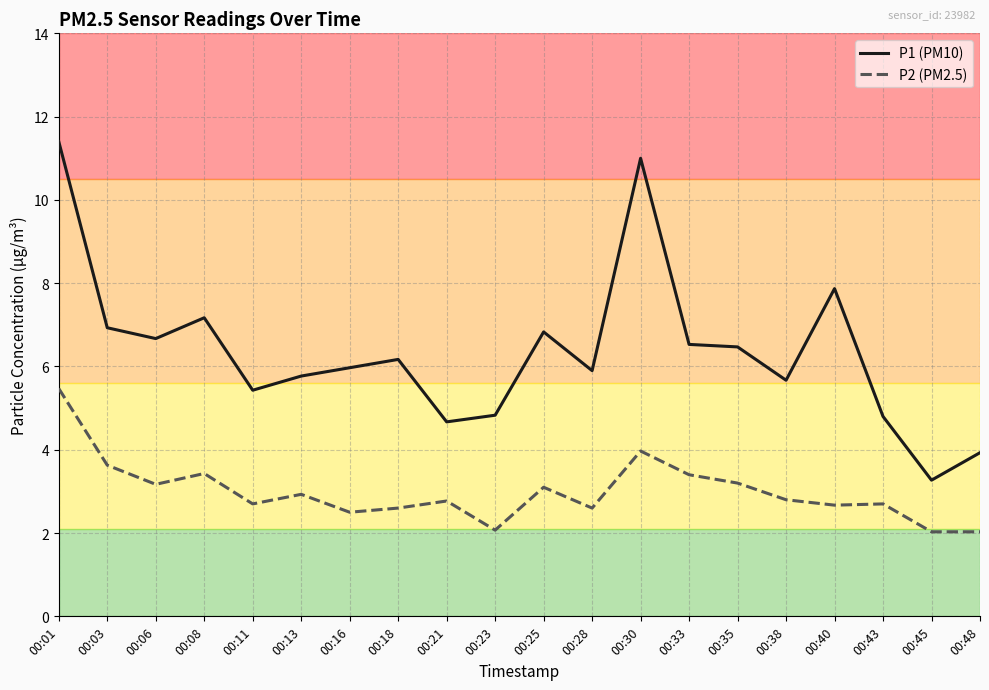

Is it true that P1 (PM10) equals 6.9 at 00:23?

False